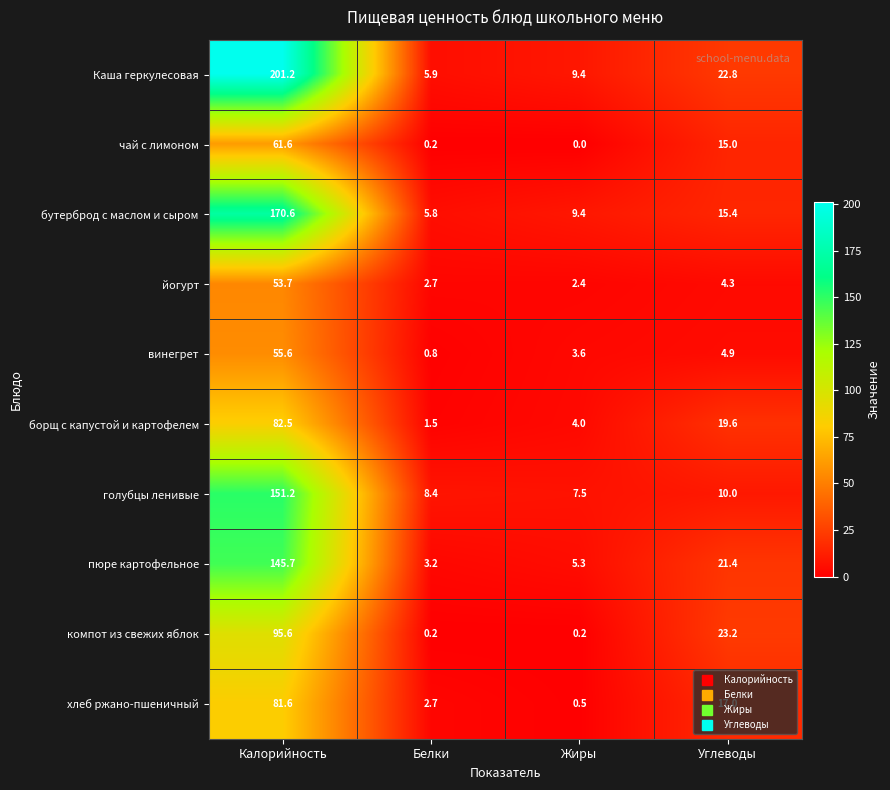

What is the difference between the second highest and minimum values in the компот из свежих яблок series?

23.0